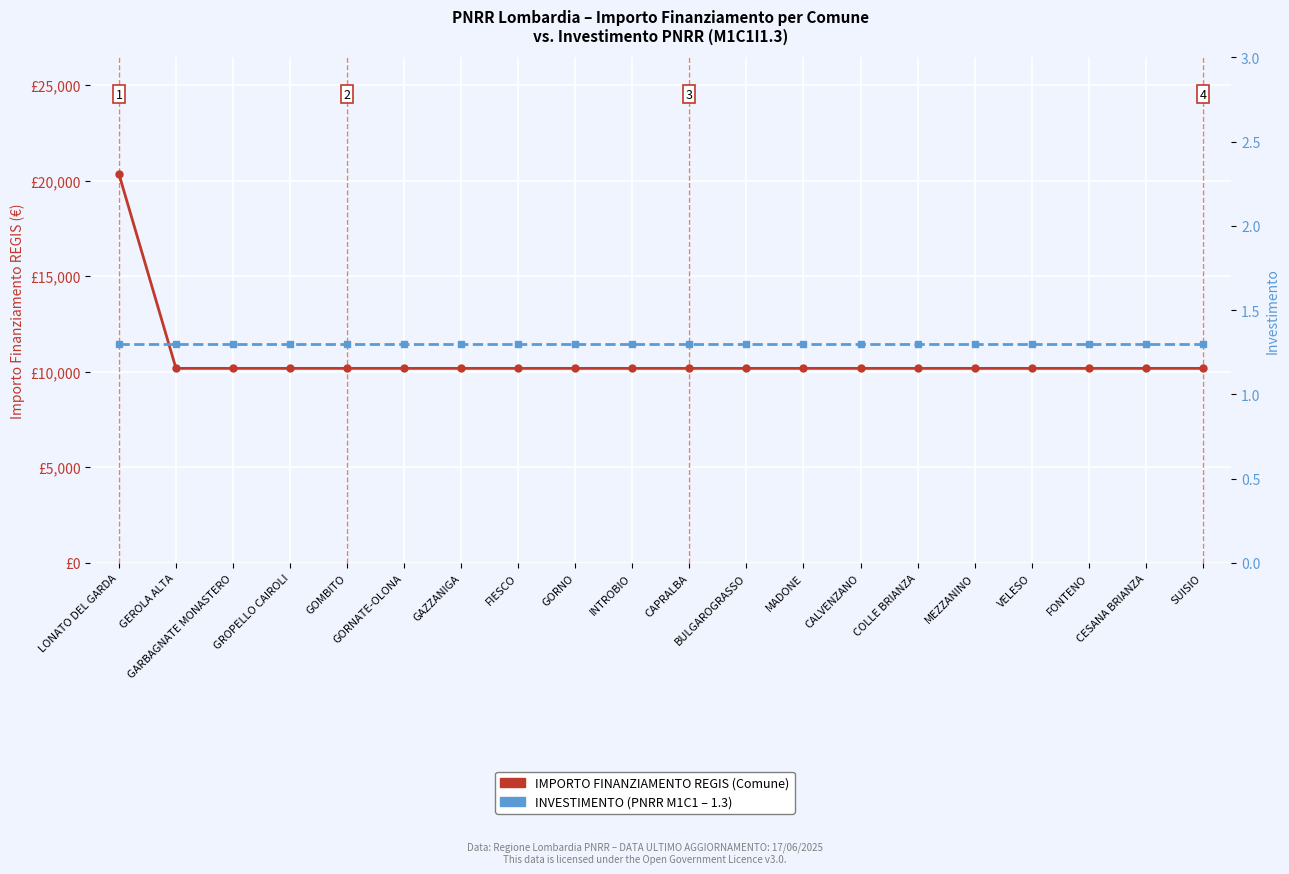

What is the label of the 13th point from the left?

MADONE